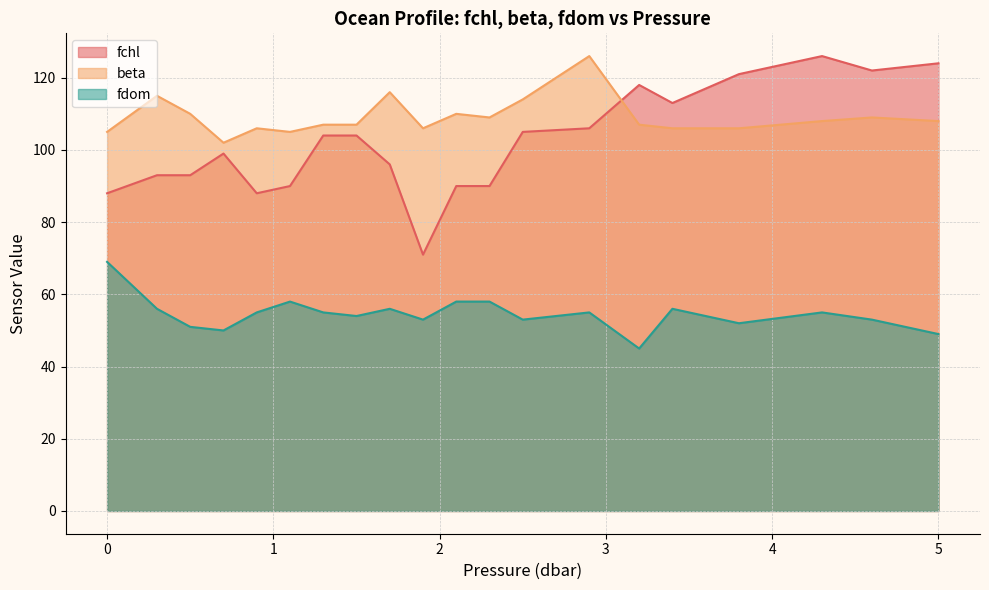

What position from the right is 3.4?

5